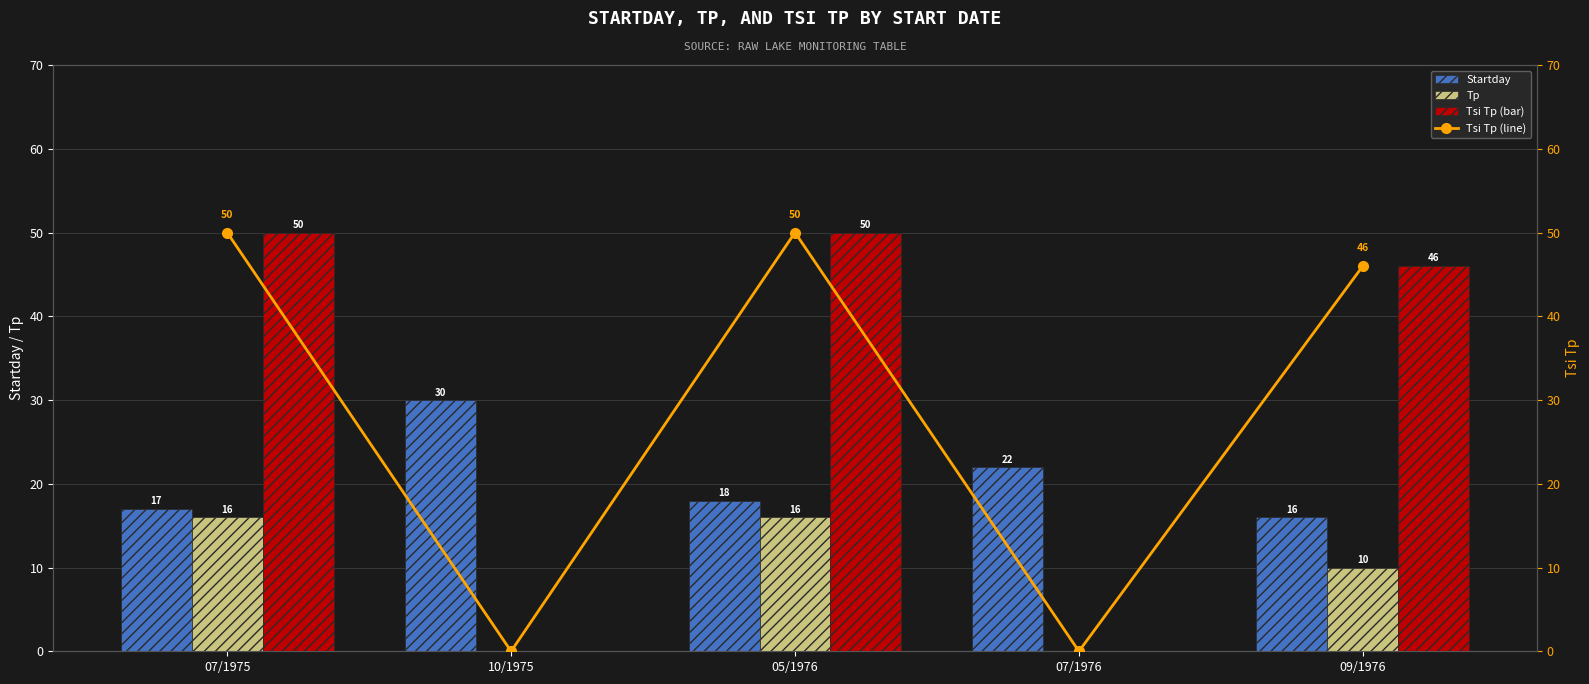

Reading left to right, transcribe all the data shown in this chart.

Startday: 07/1975=17	10/1975=30	05/1976=18	07/1976=22	09/1976=16
Tp: 07/1975=16	10/1975=0	05/1976=16	07/1976=0	09/1976=10
Tsi Tp (bar): 07/1975=50	10/1975=0	05/1976=50	07/1976=0	09/1976=46
Tsi Tp (line): 07/1975=50	10/1975=0	05/1976=50	07/1976=0	09/1976=46